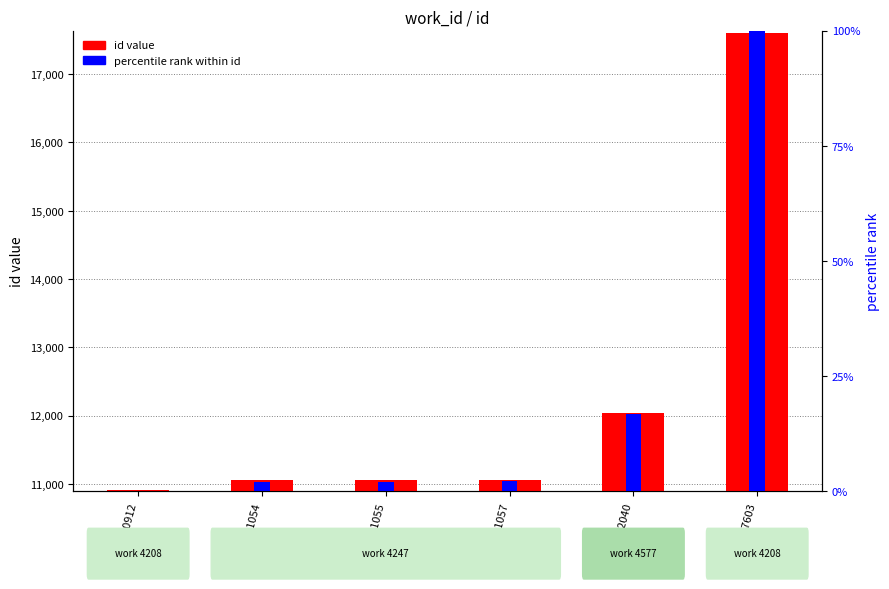

Rank the series at 11054 from highest to lowest value.

id value, percentile rank within id